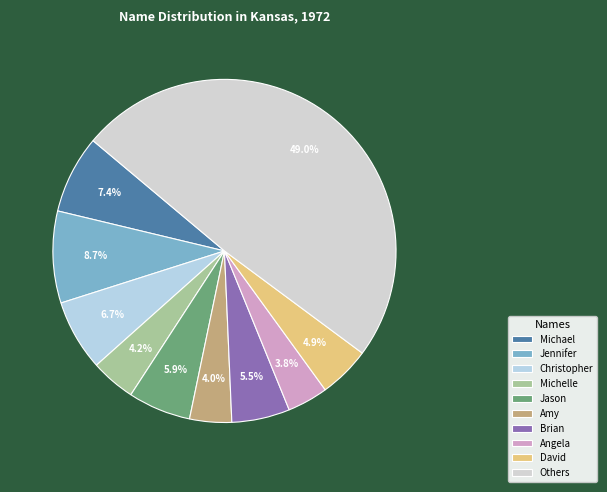

To the nearest percent, what is the difference between the largest and smallest slice percentages?

45%